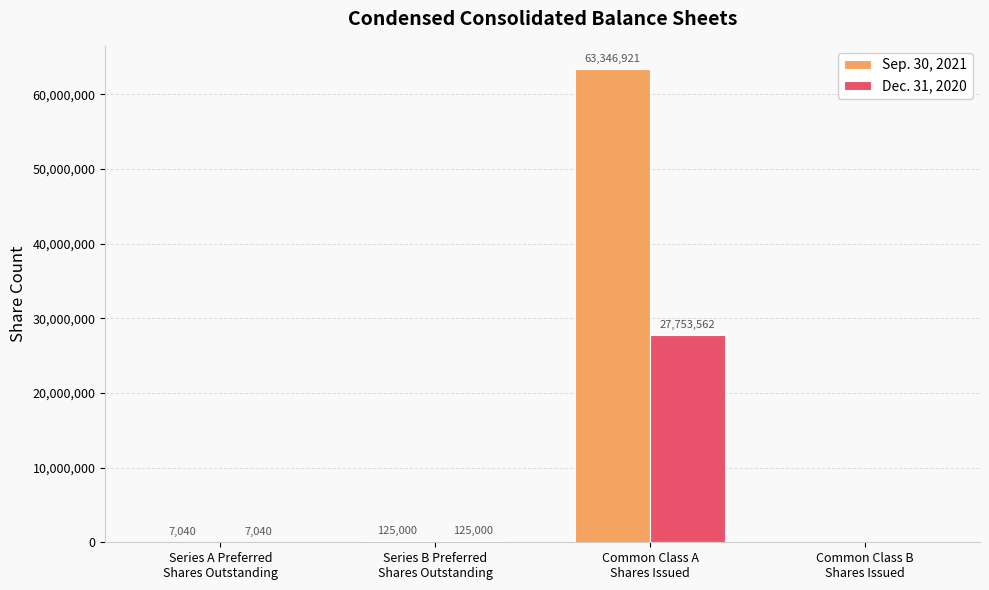

Which series has the widest spread of values?

Sep. 30, 2021